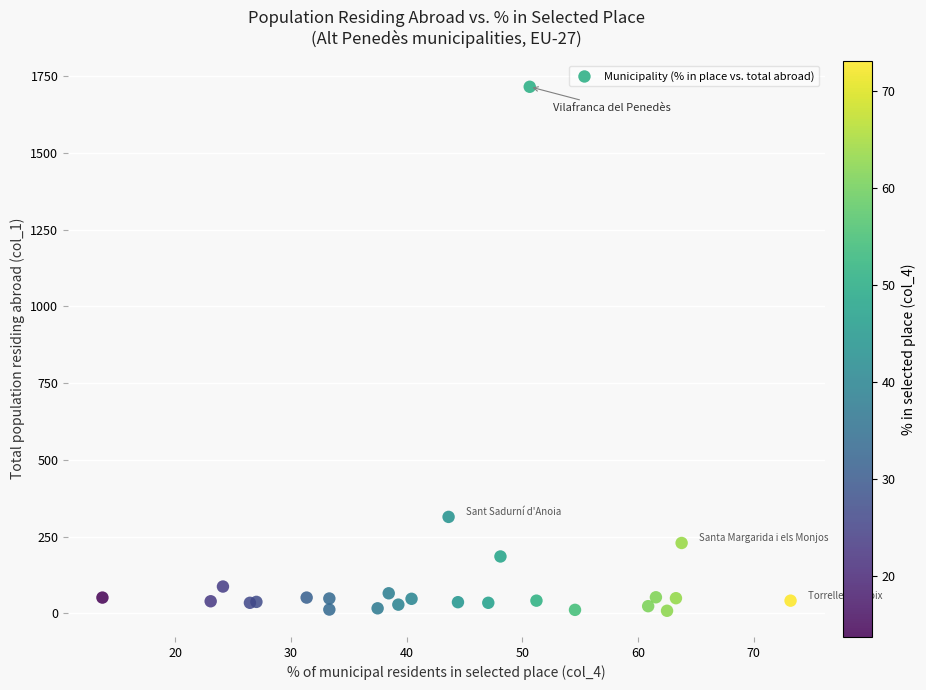

What Y value in the scatter plot is closest to 862?

314